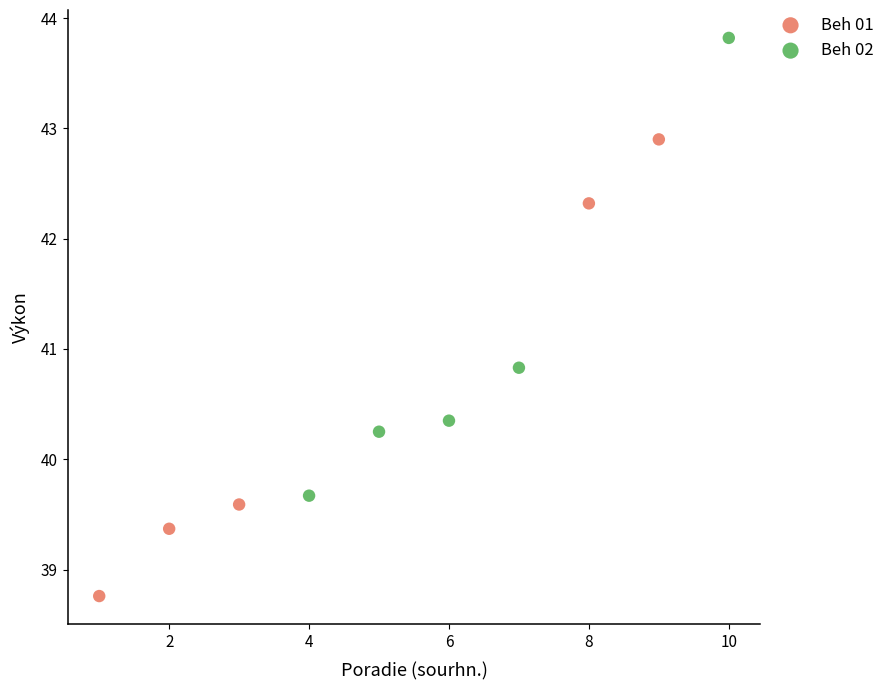

Which series contains the highest Y value?

Beh 02